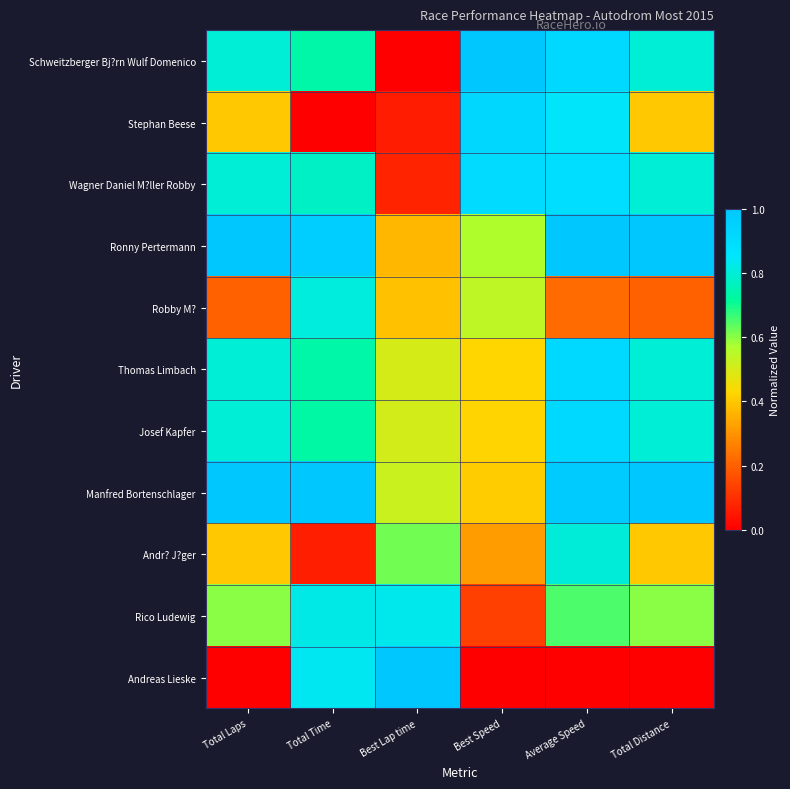

Which series has the widest spread of values?

Schweitzberger Bj?rn Wulf Domenico